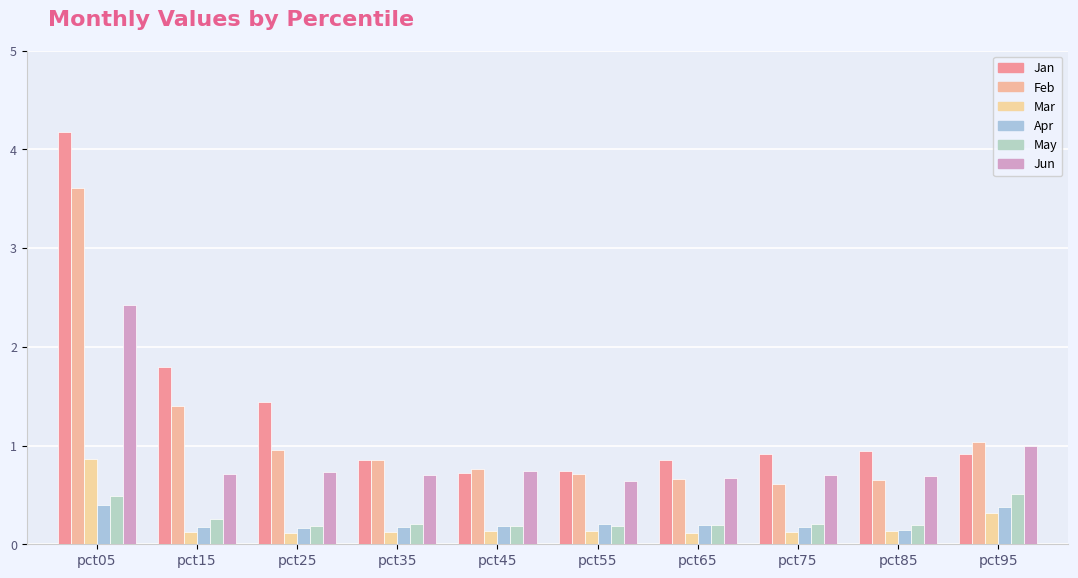

What is the total value across all series at pct65?

2.7